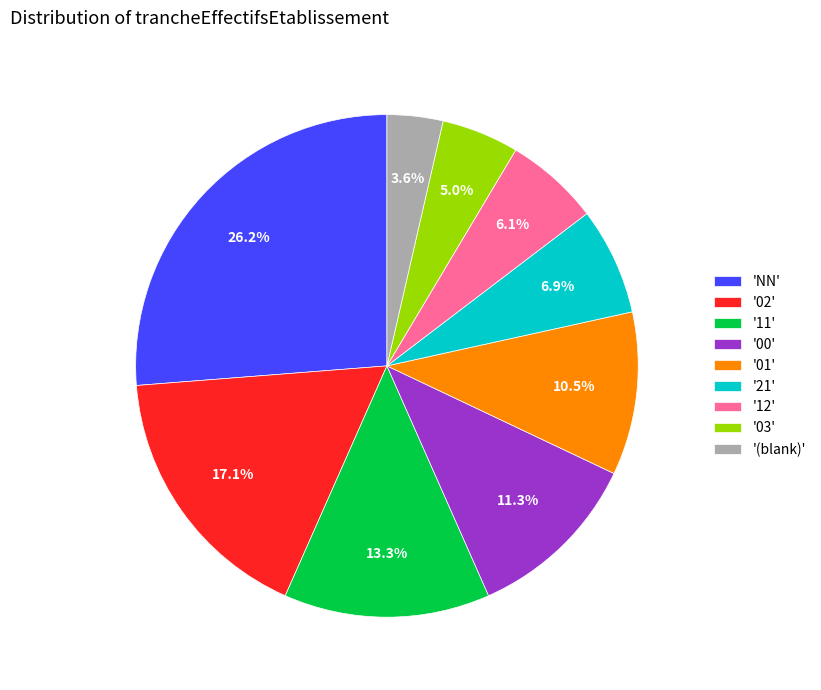

What is the ratio of the value at '00' to the value at '03'?

2.3